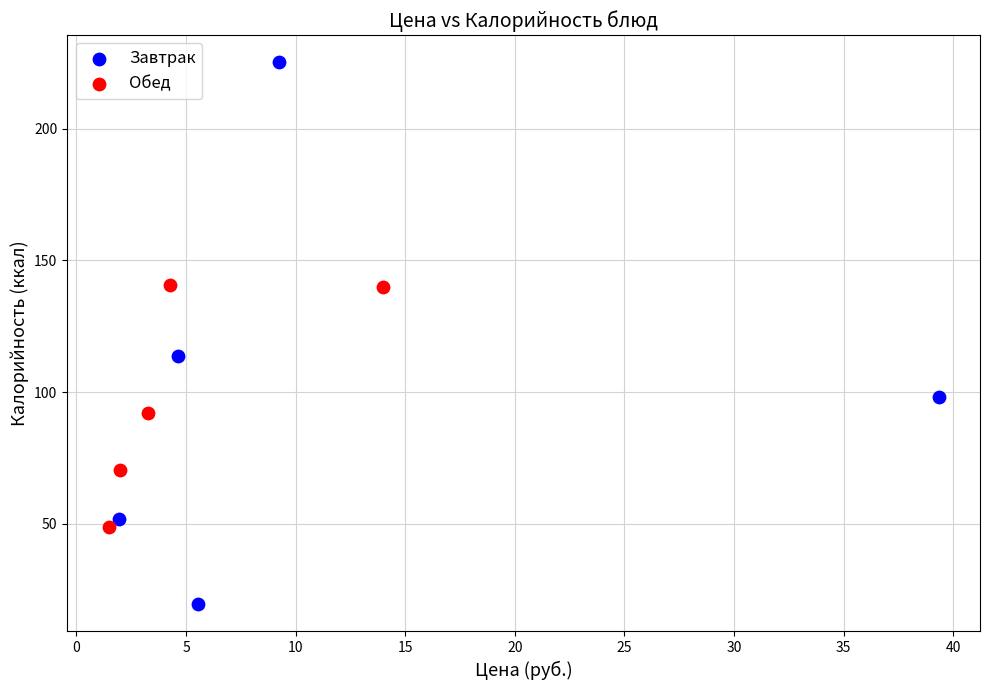

Which series reaches the minimum Y coordinate?

Завтрак